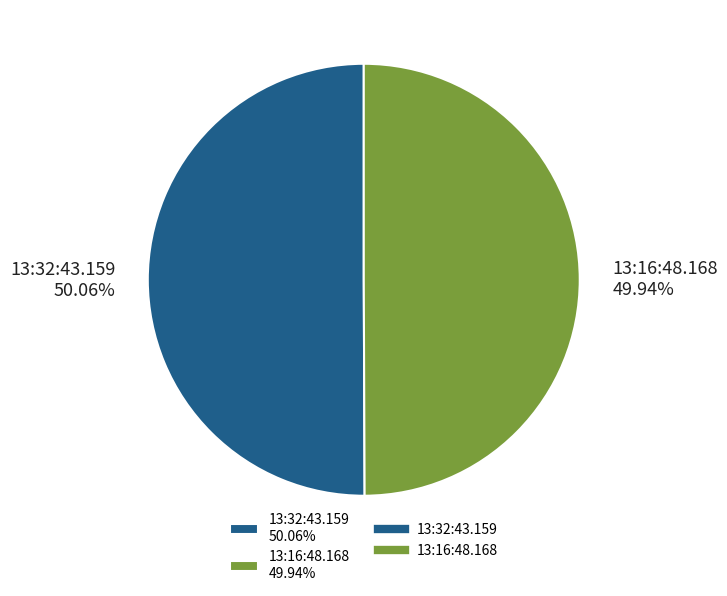

What percentage is the 13:32:43.159 slice, to the nearest percent?

50%